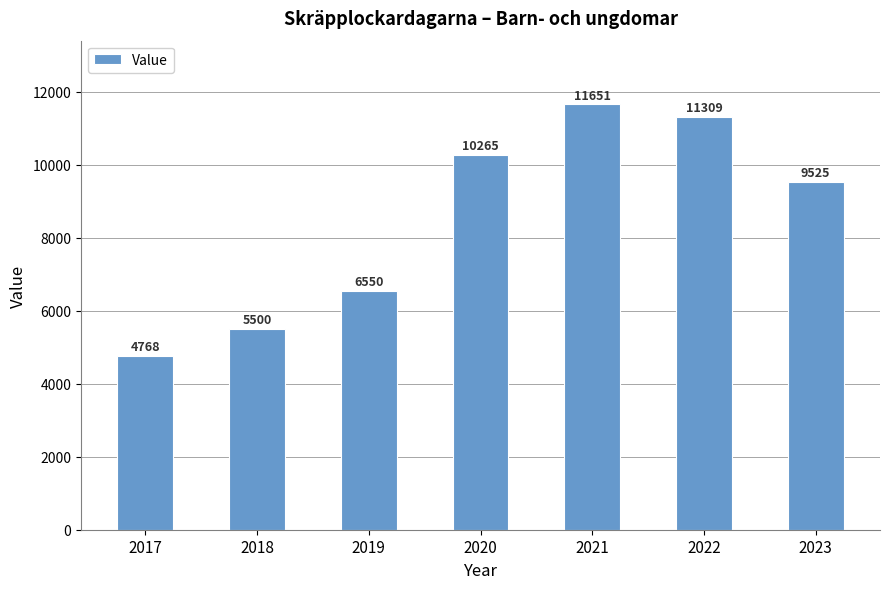

The value at 2018 is 9026. True or false?

False